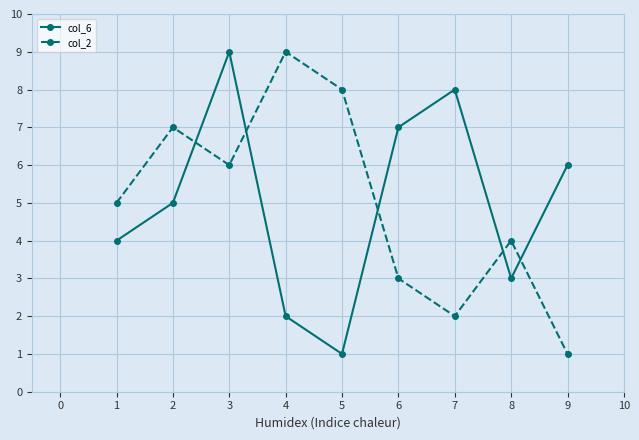

True or false: col_2 has a value of 5 at 1.

True